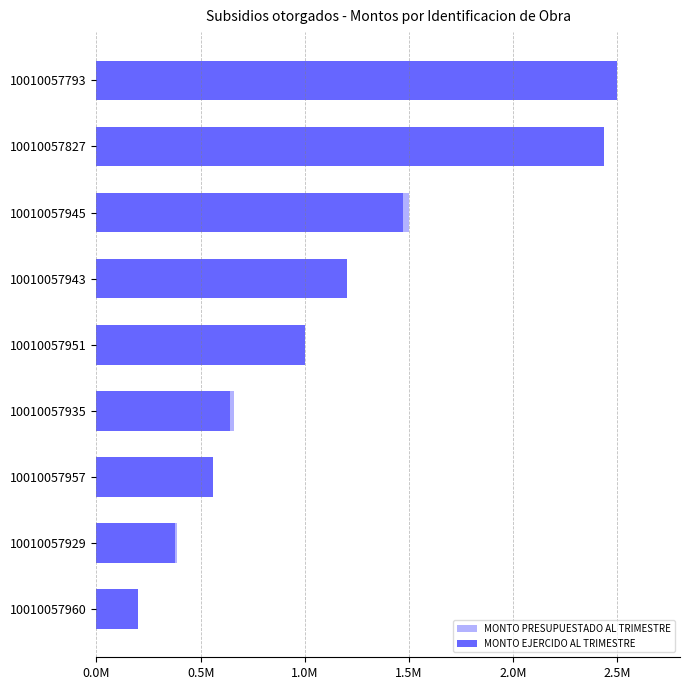

Reading left to right, transcribe all the data shown in this chart.

MONTO PRESUPUESTADO AL TRIMESTRE: 200000.0	386882.3	557107.0	658270.5	1000000.0	1200000.0	1500000.0	2433744.3	2500000.0
MONTO EJERCIDO AL TRIMESTRE: 200000.0	376710.1	557107.0	640964.4	1000000.0	1200000.0	1471548.8	2433744.3	2500000.0